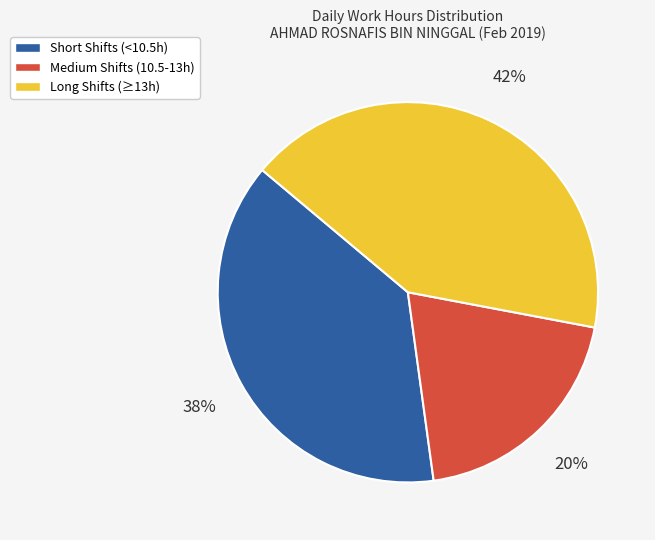

To the nearest percent, what is the difference between the largest and smallest slice percentages?

22%